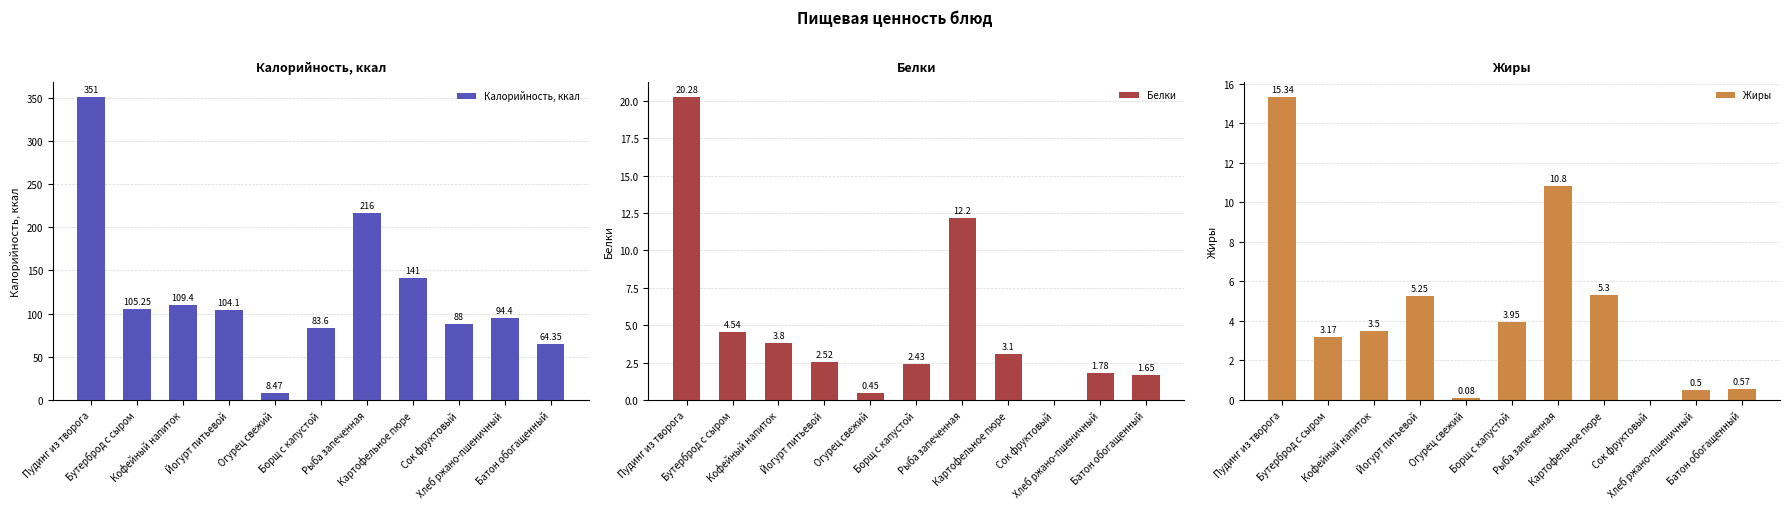

The value of Белки at Борщ с капустой is 3.2. True or false?

False